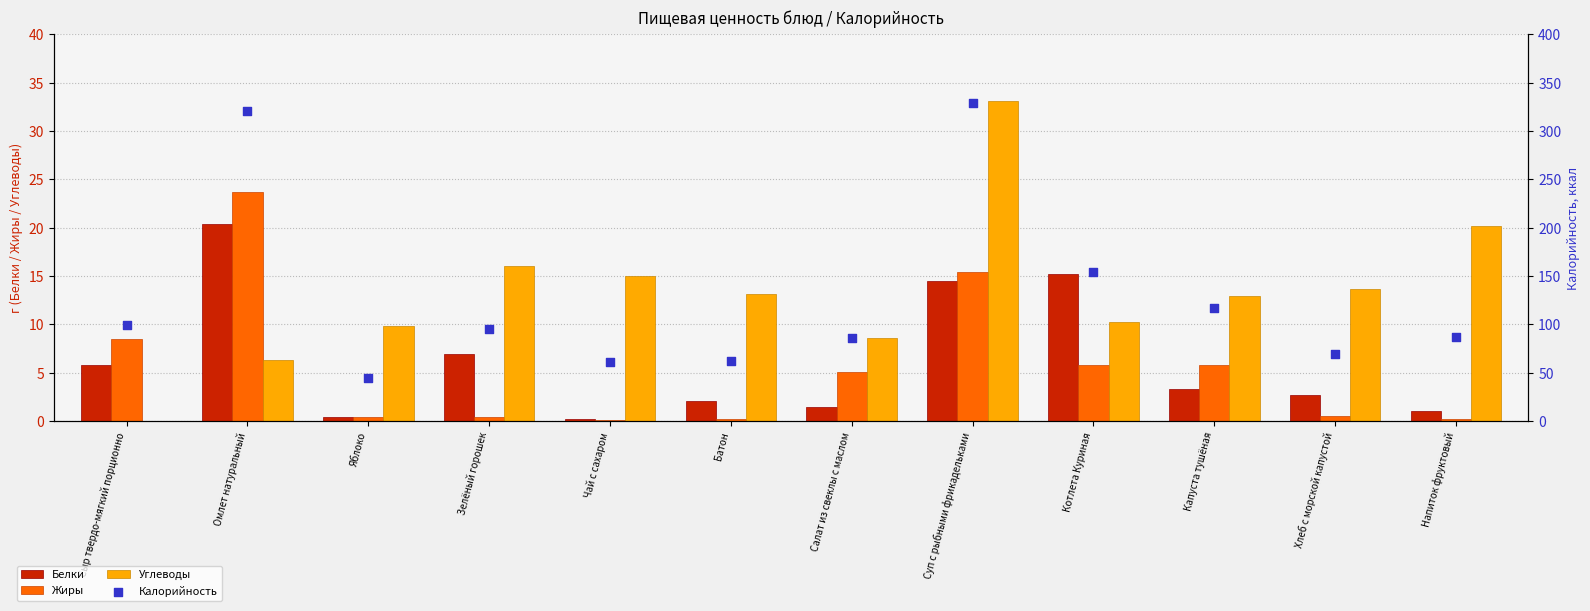

At how many categories does at least one series exceed 297?

2